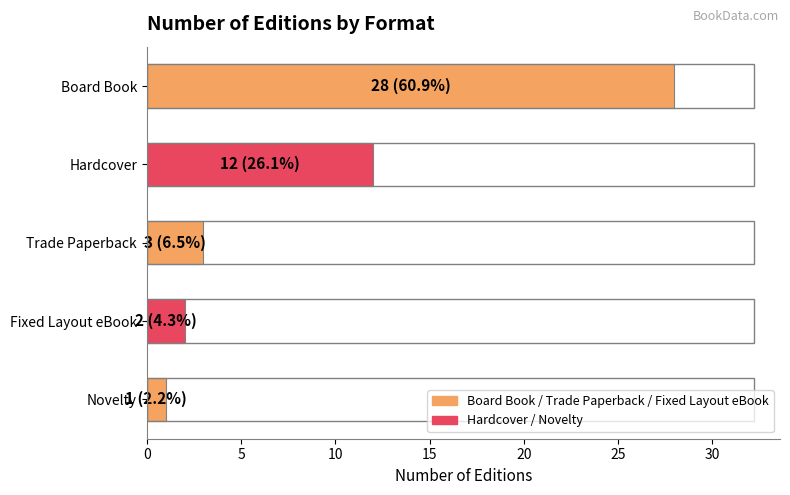

Which category has the highest value across all series?

Board Book